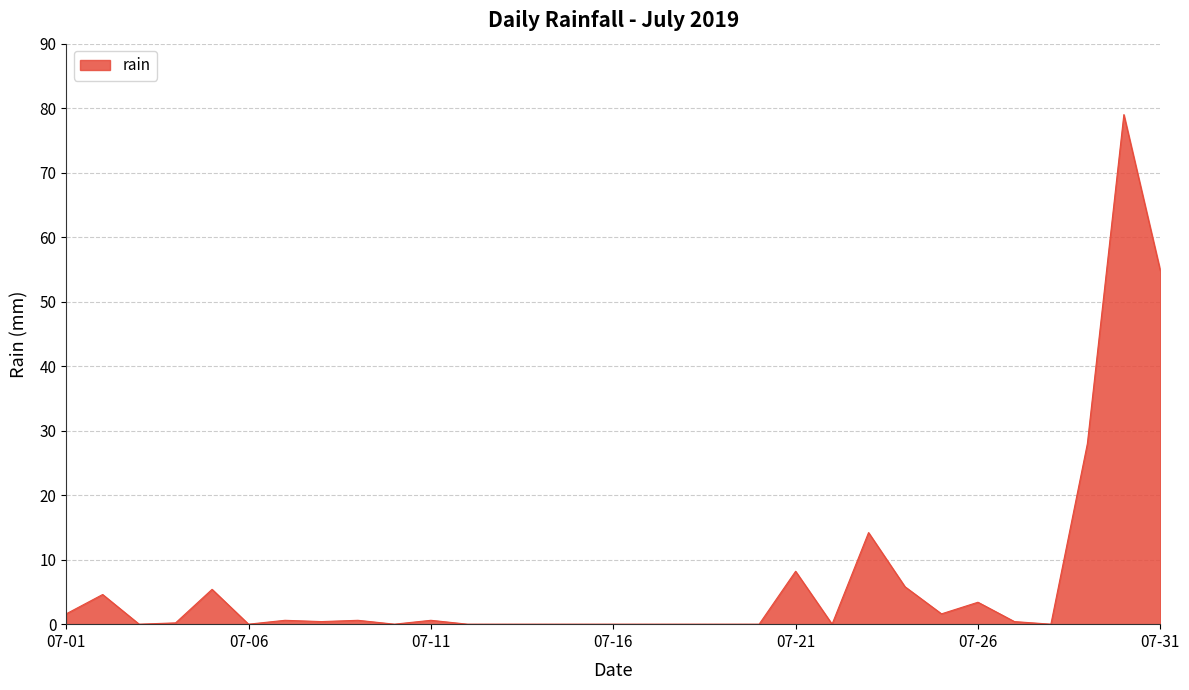

What is the maximum value shown in the chart?

79.0